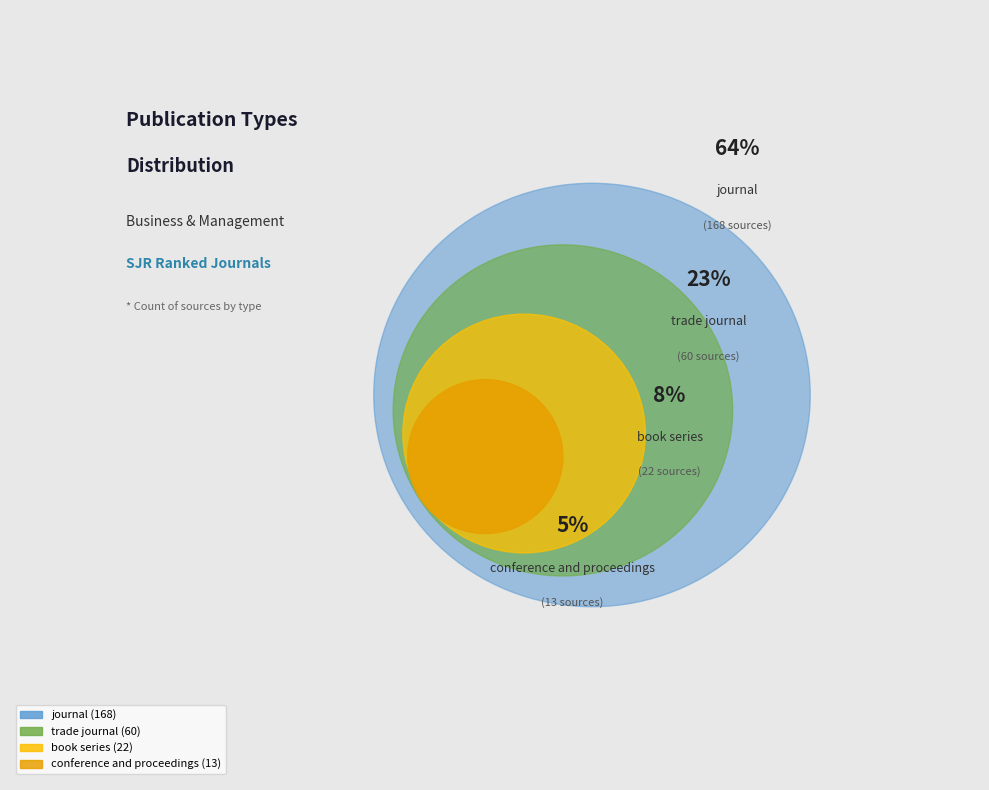

To the nearest percent, what percentage of the pie is trade journal?

23%